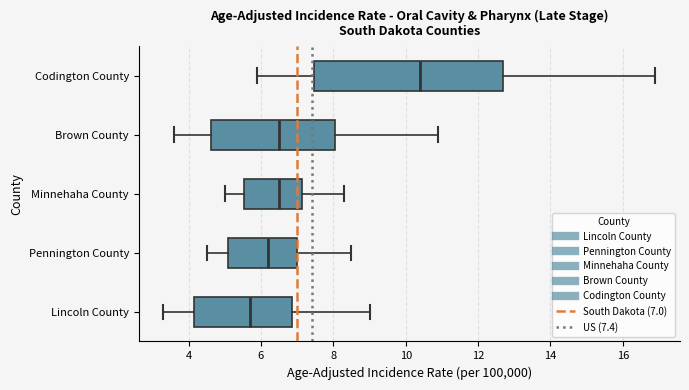

Reading bottom to top, read every box against the x-axis: the position of its median line, the range the box covers, and the ends of its whiskers. The values are not printed on the chart, so give them approximately, as read against the axis.

Lincoln County: median 5.8, box 4.2 to 6.8, whiskers 3.4 to 9.0
Pennington County: median 6.2, box 5.0 to 7.0, whiskers 4.6 to 8.6
Minnehaha County: median 6.6, box 5.6 to 7.2, whiskers 5.0 to 8.4
Brown County: median 6.6, box 4.6 to 8.0, whiskers 3.6 to 11.0
Codington County: median 10.4, box 7.4 to 12.6, whiskers 6.0 to 17.0